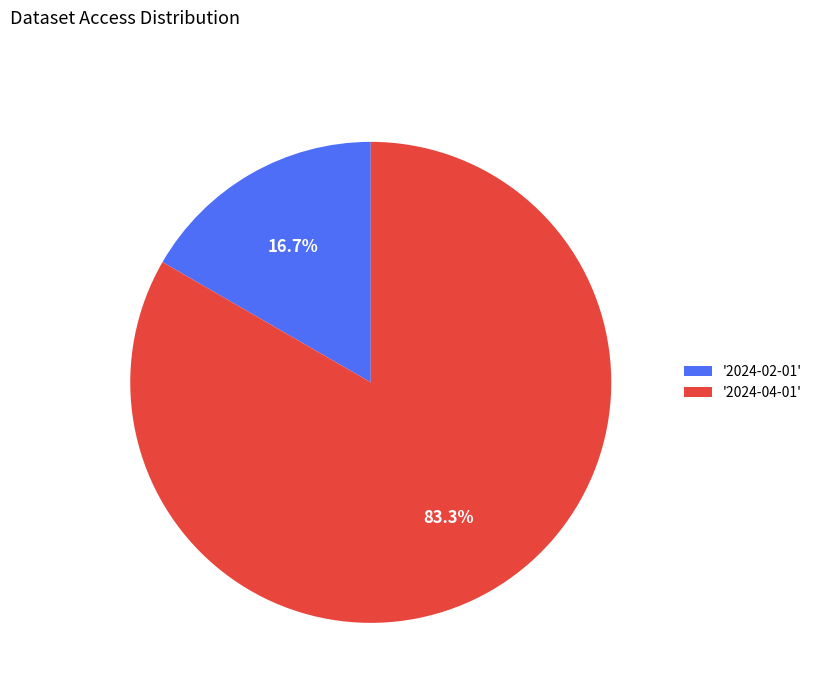

How many slices are in this pie chart?

2